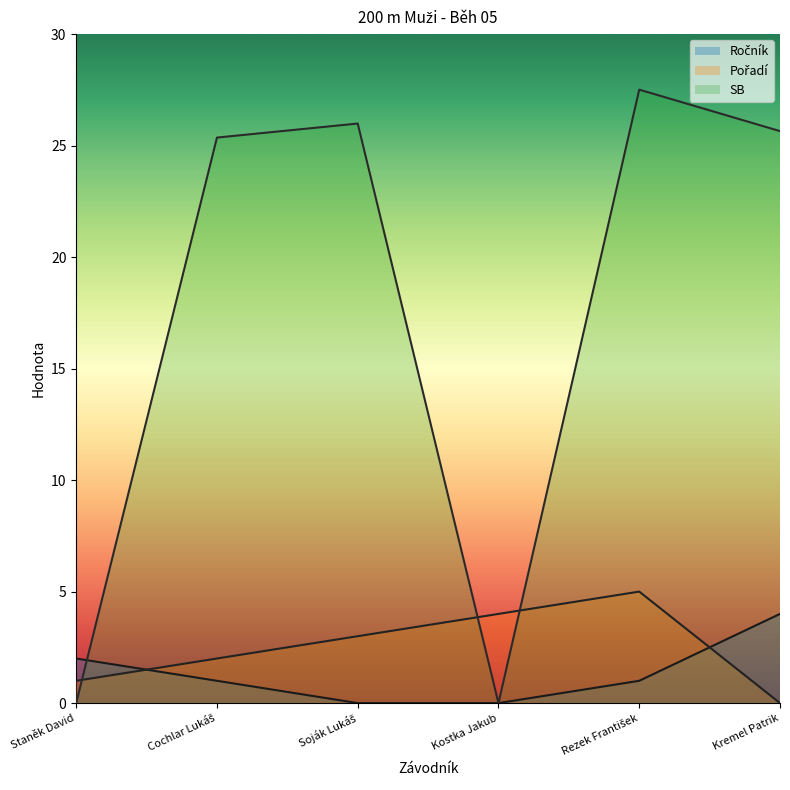

Reading right to left, transcribe all the data shown in this chart.

Ročník: 4.0	1.0	0.0	0.0	1.0	2.0
Pořadí: 0.0	5.0	4.0	3.0	2.0	1.0
SB: 25.6	27.5	0.0	26.0	25.4	0.0